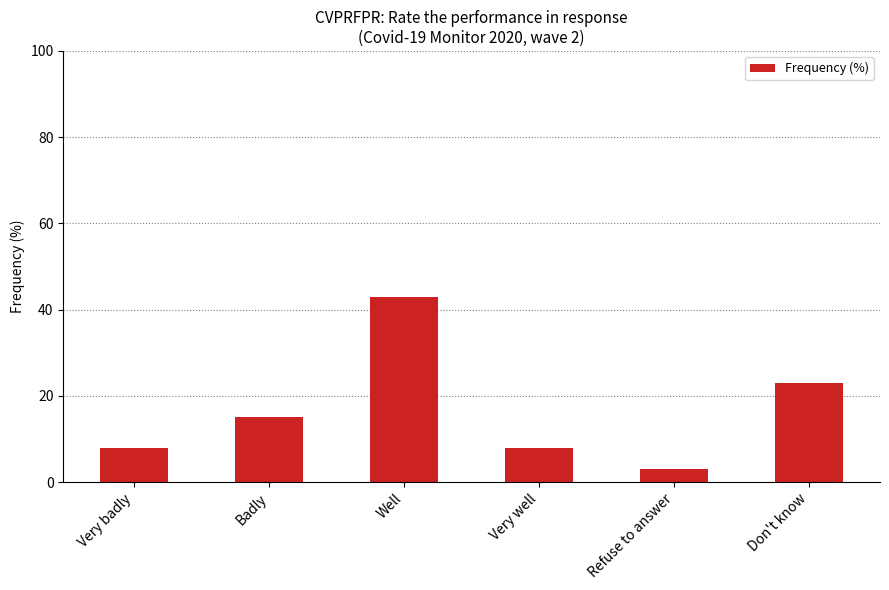

How many bars are there in total?

6